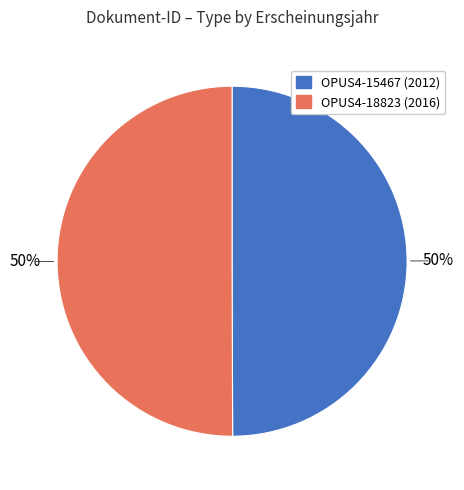

What is the ratio of the value at OPUS4-18823 (2016) to the value at OPUS4-15467 (2012)?

1.0